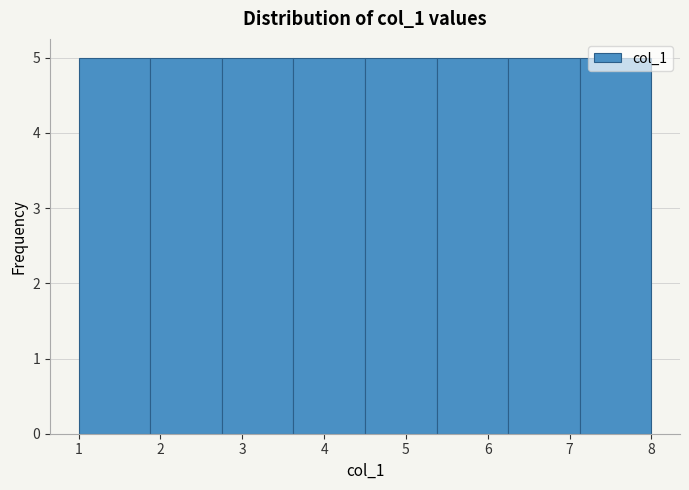

Reading left to right, transcribe this chart: for each bar, give the range it covers on the x-axis and its height. Neither the bar edges nor the heights are printed on the chart, so give them approximately, as read against the axes.

1.0 to 1.9: 5
1.9 to 2.8: 5
2.8 to 3.6: 5
3.6 to 4.5: 5
4.5 to 5.4: 5
5.4 to 6.3: 5
6.3 to 7.1: 5
7.1 to 8.0: 5